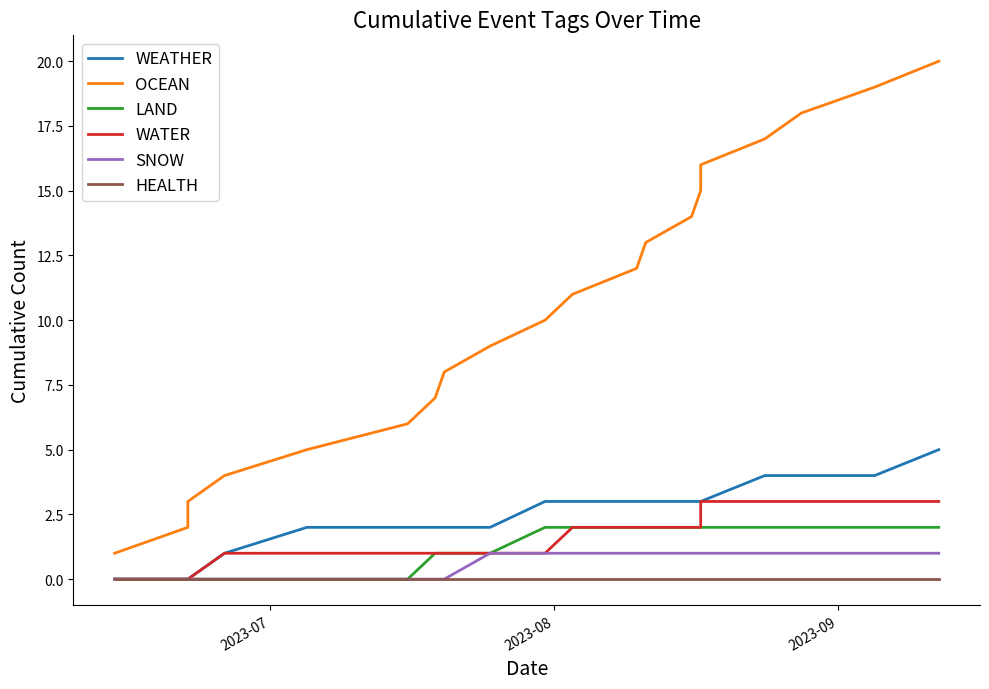

Count the number of data series in this chart.

6